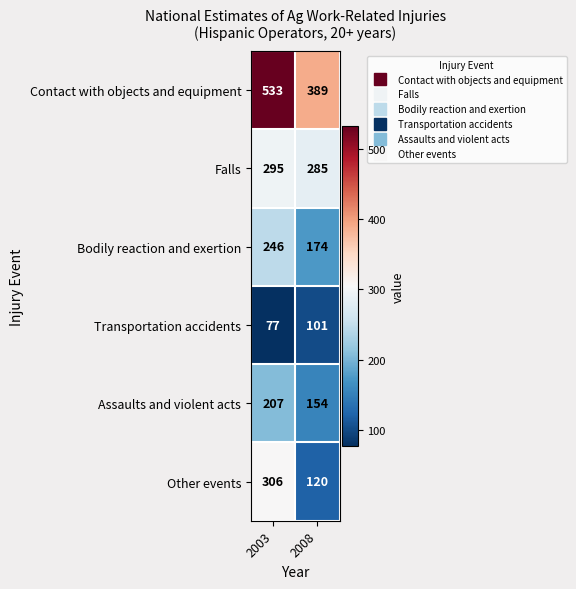

List the series in order of their peak value, lowest first.

Transportation accidents, Assaults and violent acts, Bodily reaction and exertion, Falls, Other events, Contact with objects and equipment